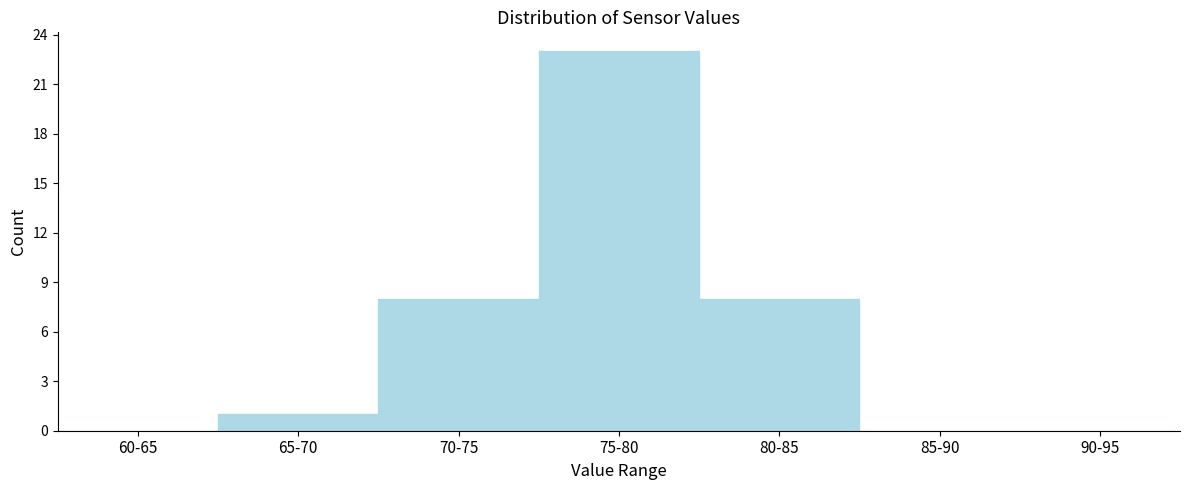

Reading left to right, list all the values displayed in this chart.

60-65=0	65-70=1	70-75=8	75-80=23	80-85=8	85-90=0	90-95=0